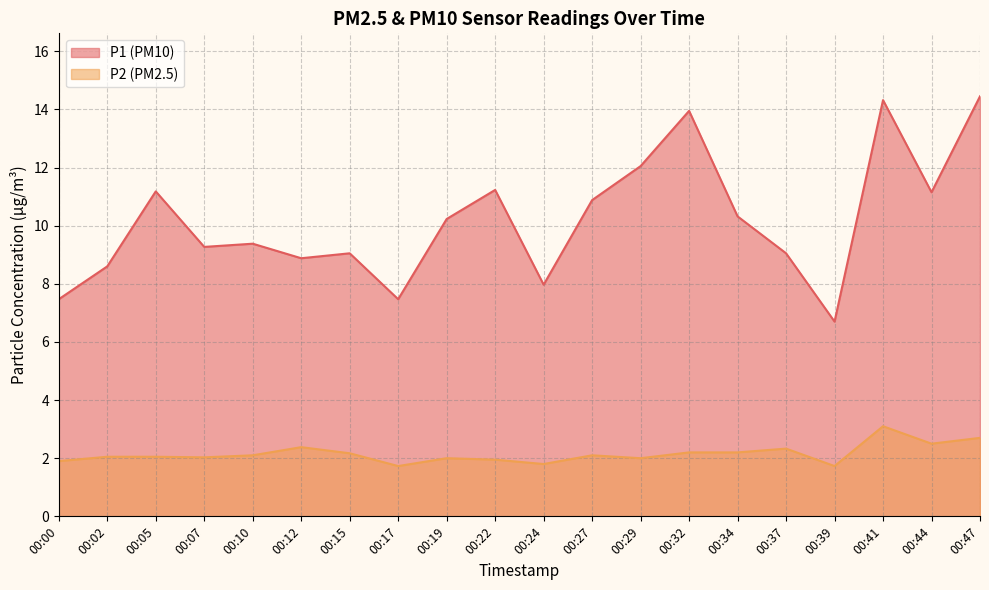

Reading left to right, what are all the values shown in this chart?

P1: 7.5	8.6	11.2	9.3	9.4	8.9	9.1	7.5	10.2	11.2	8.0	10.9	12.1	13.9	10.3	9.1	6.7	14.3	11.2	14.4
P2: 1.9	2.0	2.0	2.0	2.1	2.4	2.2	1.7	2.0	1.9	1.8	2.1	2.0	2.2	2.2	2.3	1.7	3.1	2.5	2.7